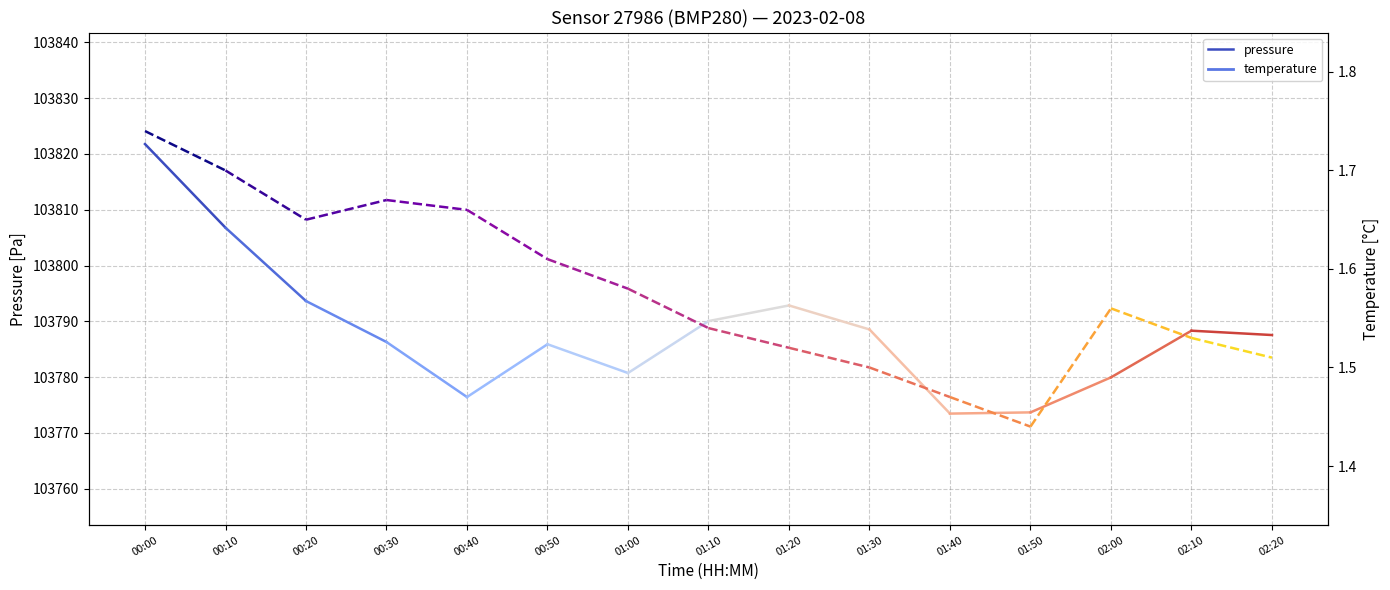

Rank the series by their maximum value, from lowest to highest.

temperature_00:00, pressure_00:00